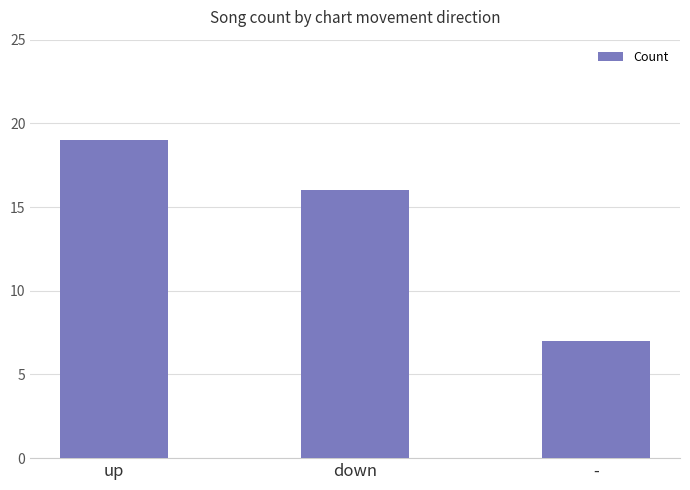

At which label is the value closest to 13?

down